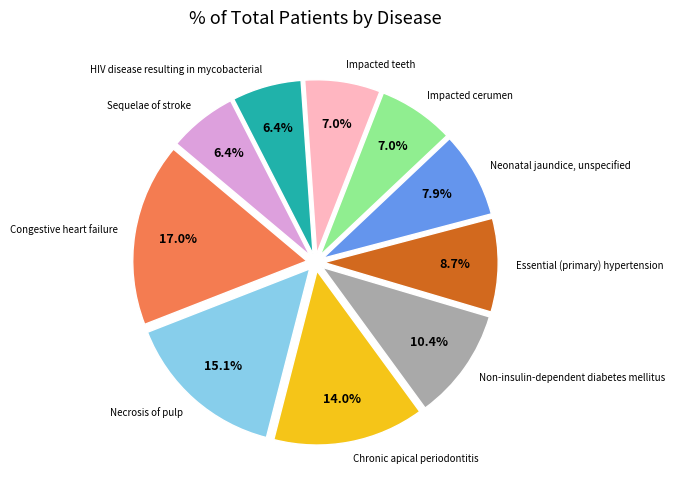

Does any single category account for the majority?

No